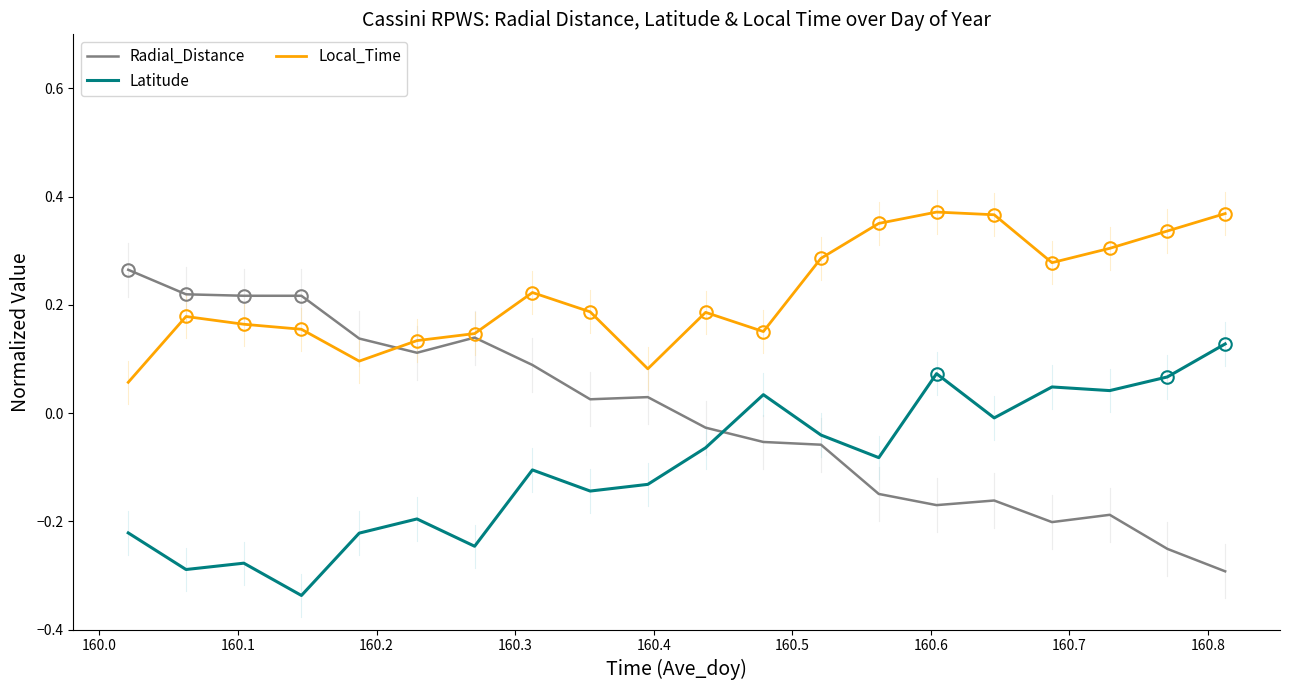

True or false: Latitude and Local_Time cross at least once.

False